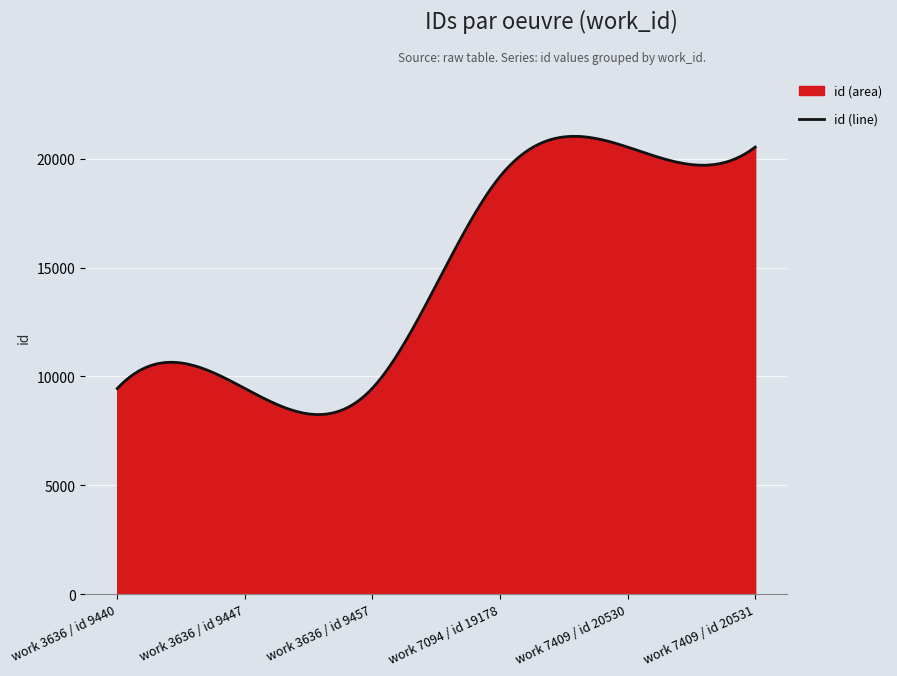

What is the greatest value displayed?

21023.9